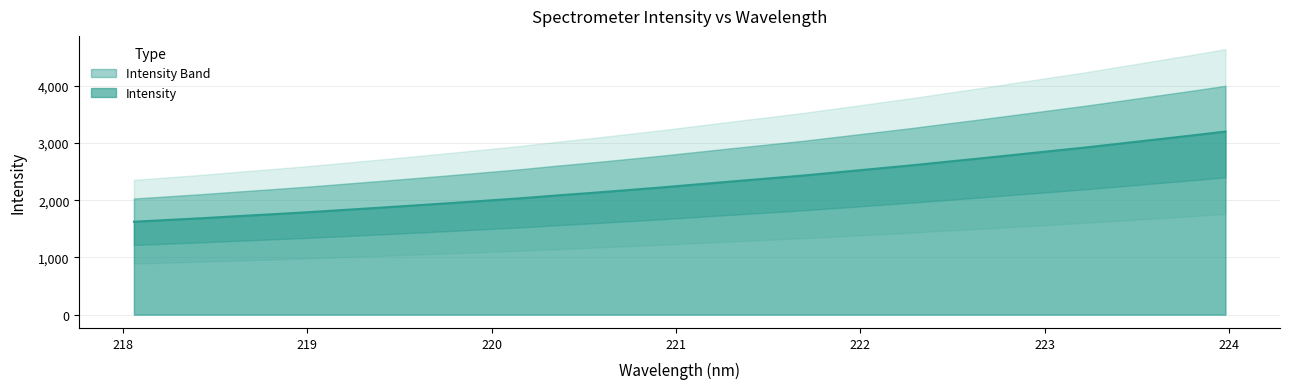

Rank the categories by value from lowest to highest.

218.0596, 218.2508, 218.442, 218.6332, 218.8244, 219.0156, 219.2067, 219.3979, 219.589, 219.7801, 219.9712, 220.1623, 220.3533, 220.5444, 220.7354, 220.9264, 221.1174, 221.3083, 221.4993, 221.6902, 221.8812, 222.0721, 222.263, 222.4538, 222.6447, 222.8355, 223.0264, 223.2172, 223.408, 223.5987, 223.7895, 223.9802